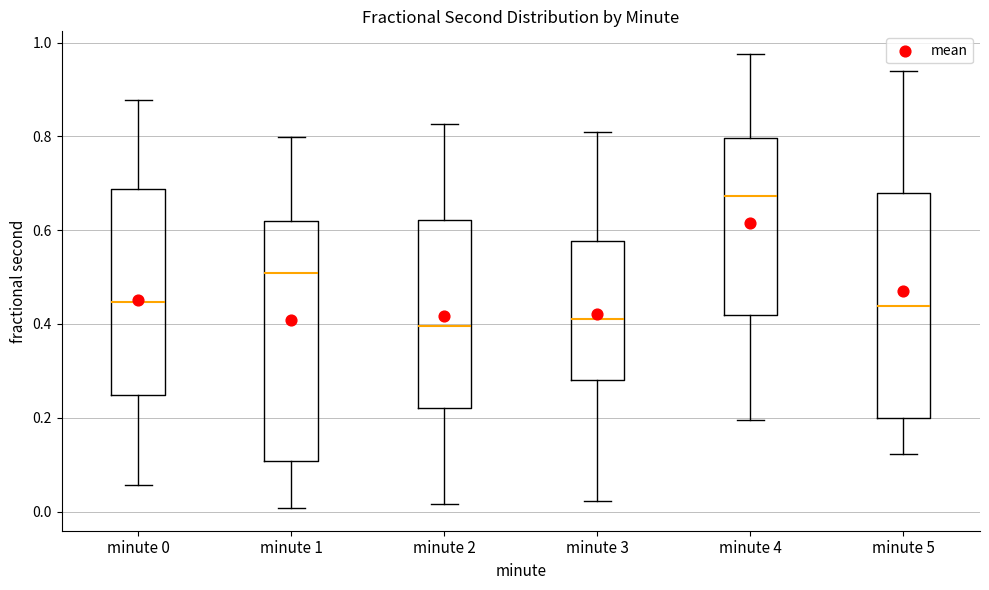

Comparing the boxes themselves (not the whiskers), which one is the tallest?

minute 1